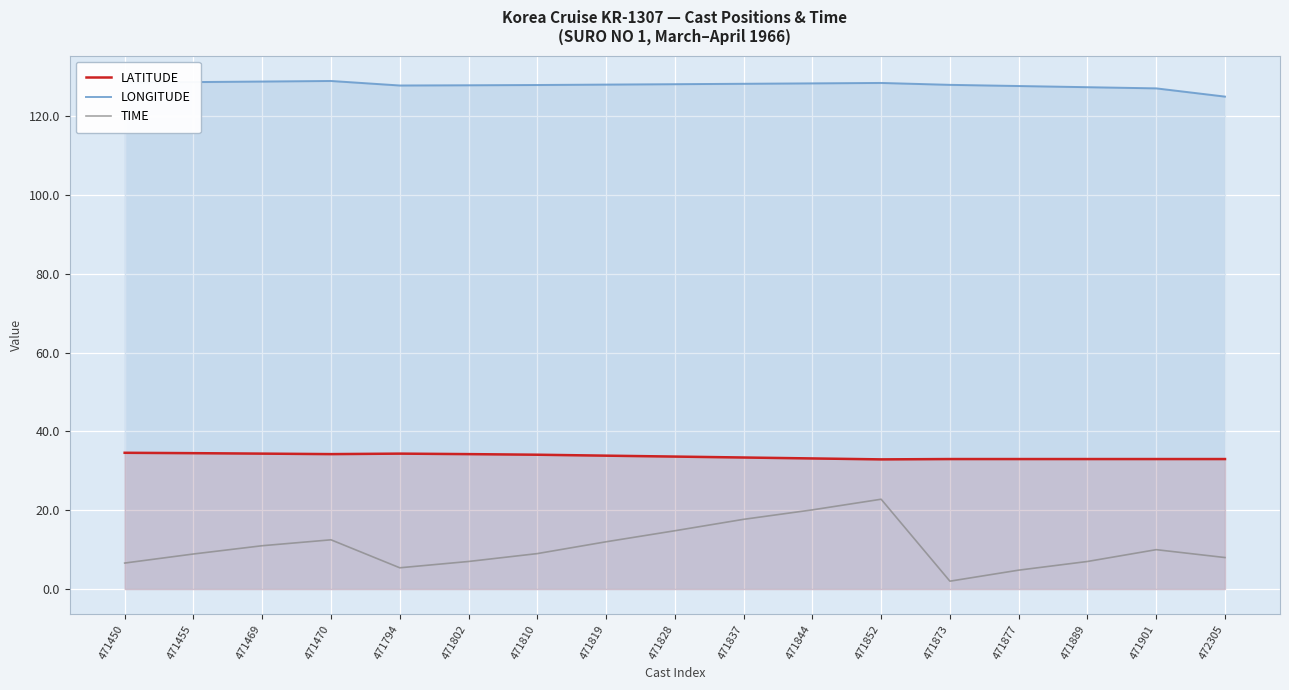

How many lines are shown in the chart?

3